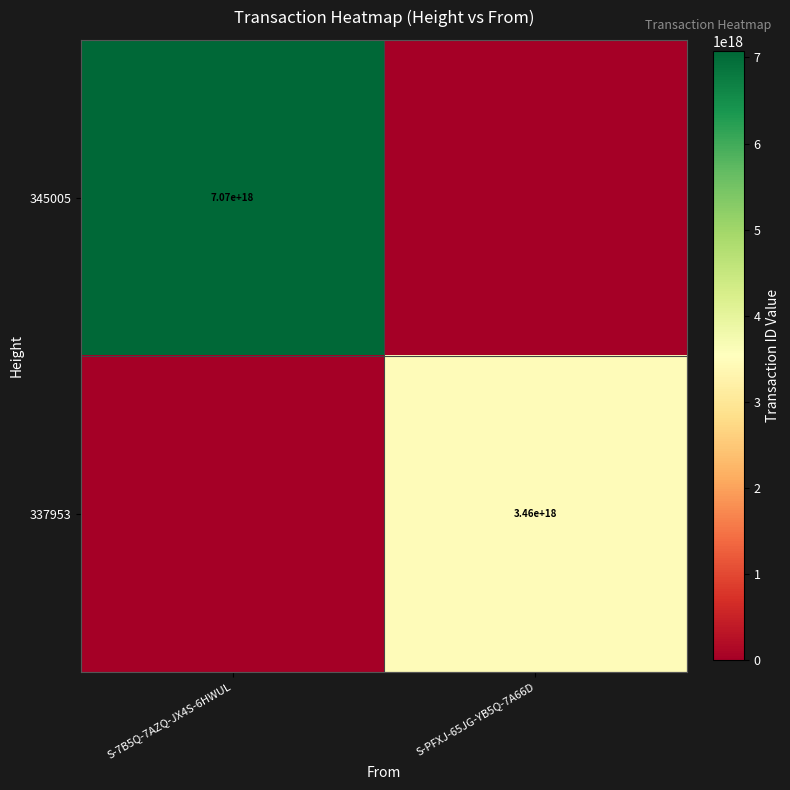

True or false: 337953 has a value of 3460000000000000000 at S-PFXJ-65JG-YB5Q-7A66D.

True